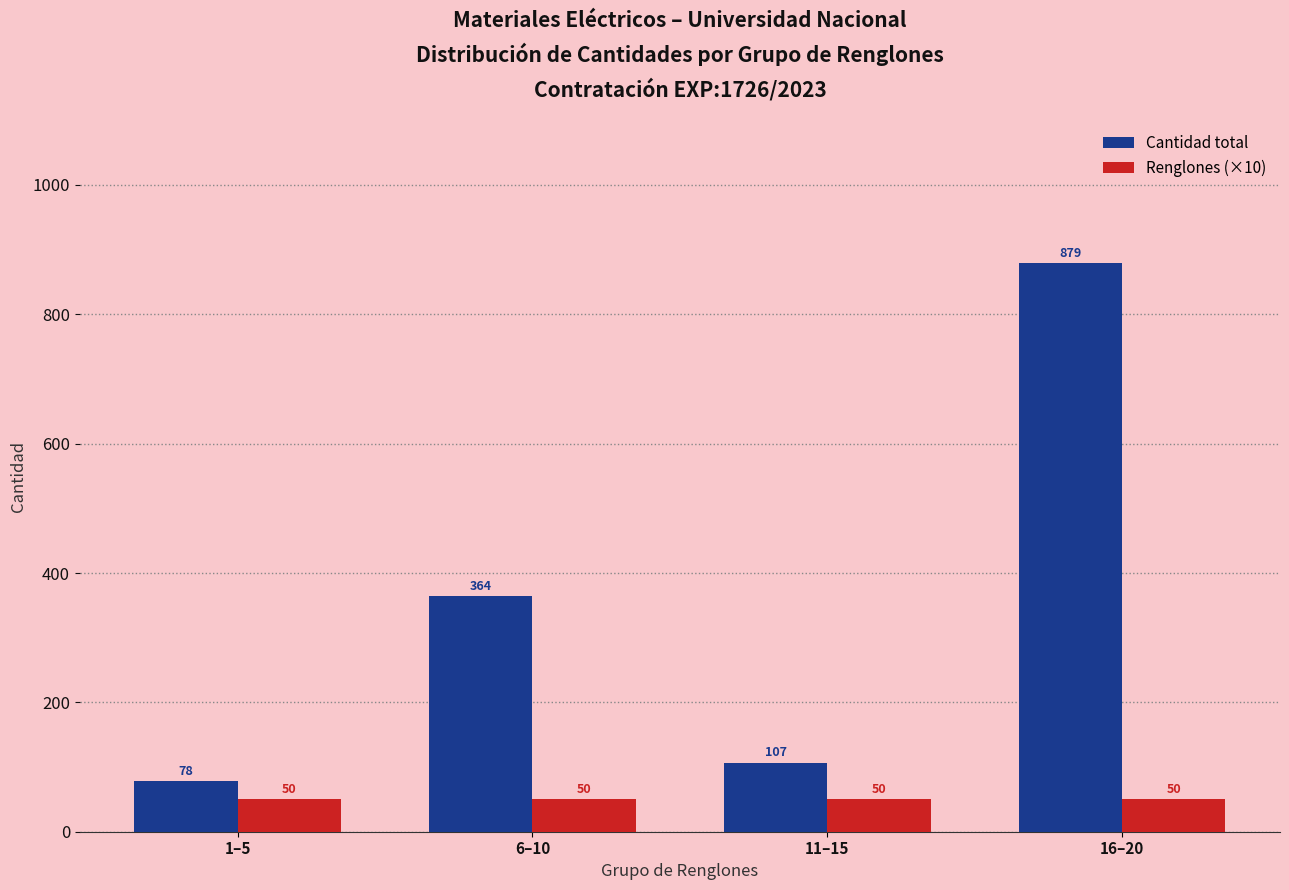

What is the approximate value of Cantidad total at 16–20, to the nearest 100?

900